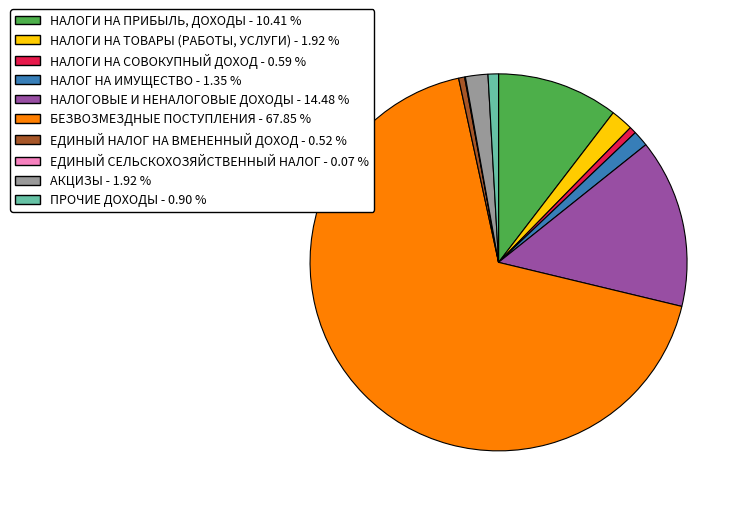

What is the largest slice in the pie chart?

БЕЗВОЗМЕЗДНЫЕ ПОСТУПЛЕНИЯ